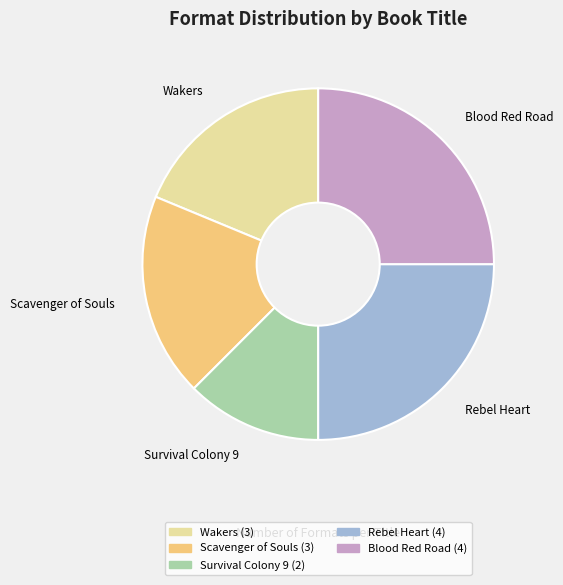

How many slices are in this pie chart?

5